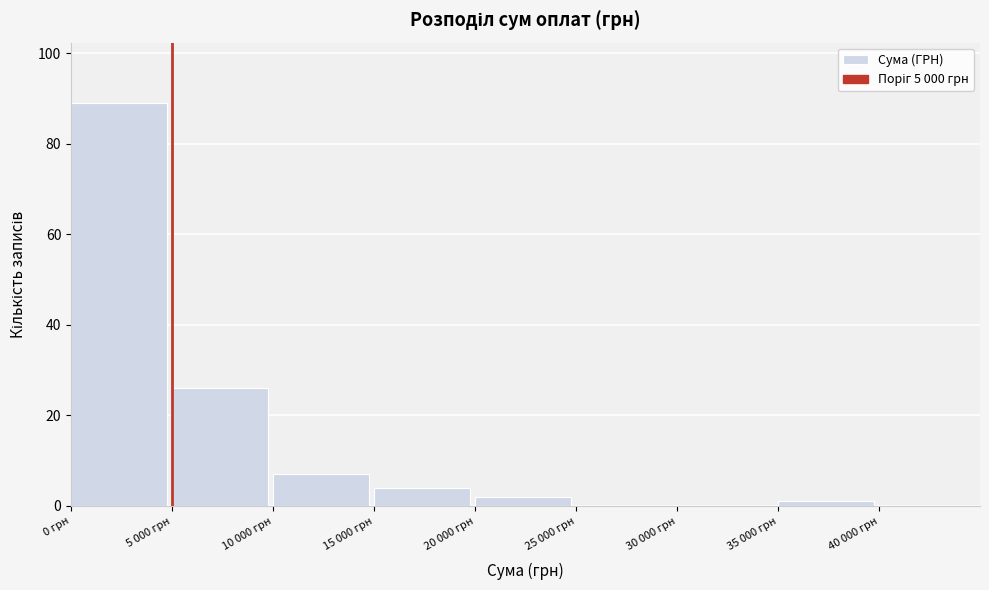

Reading right to left, transcribe all the data shown in this chart.

40 000 грн=0	35 000 грн=1	30 000 грн=0	25 000 грн=0	20 000 грн=2	15 000 грн=4	10 000 грн=7	5 000 грн=26	0 грн=89